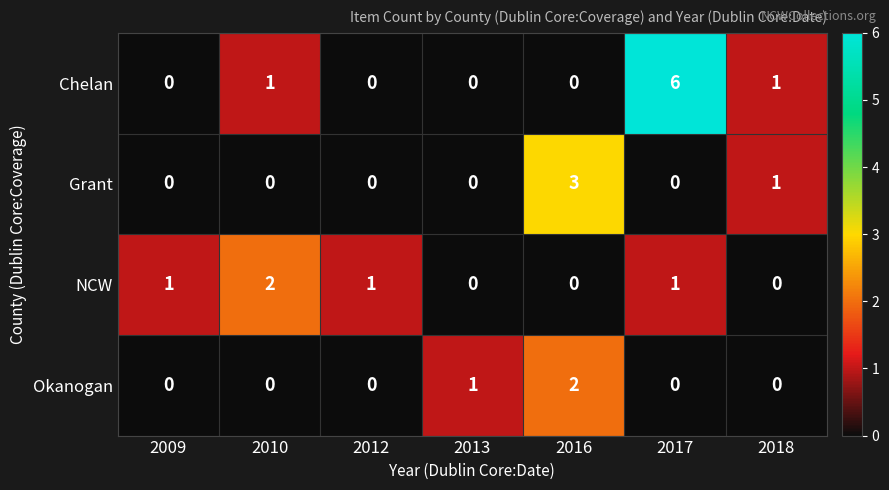

What is the total value across all series at 2016?

5